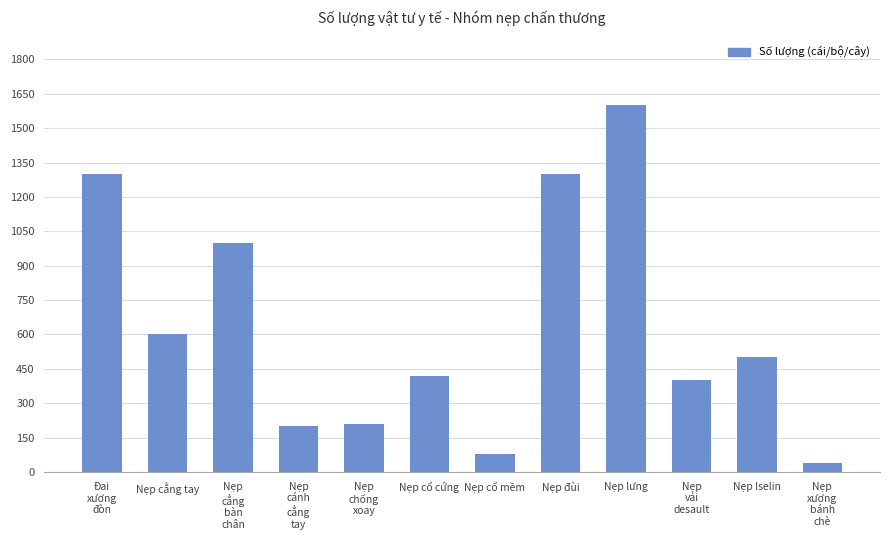

Does the chart contain any negative values?

No